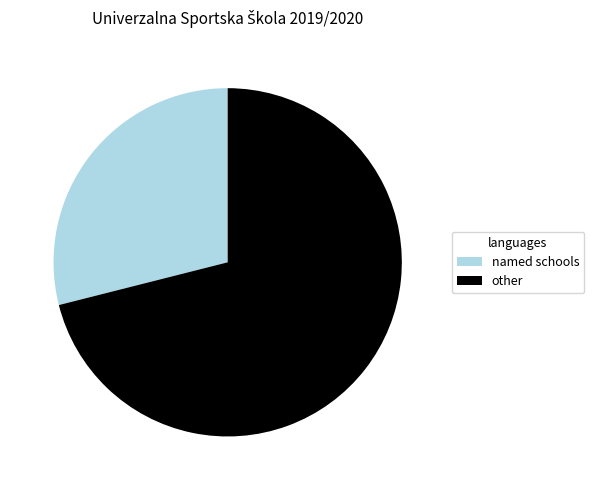

The other slice represents 62% of the pie. True or false?

False